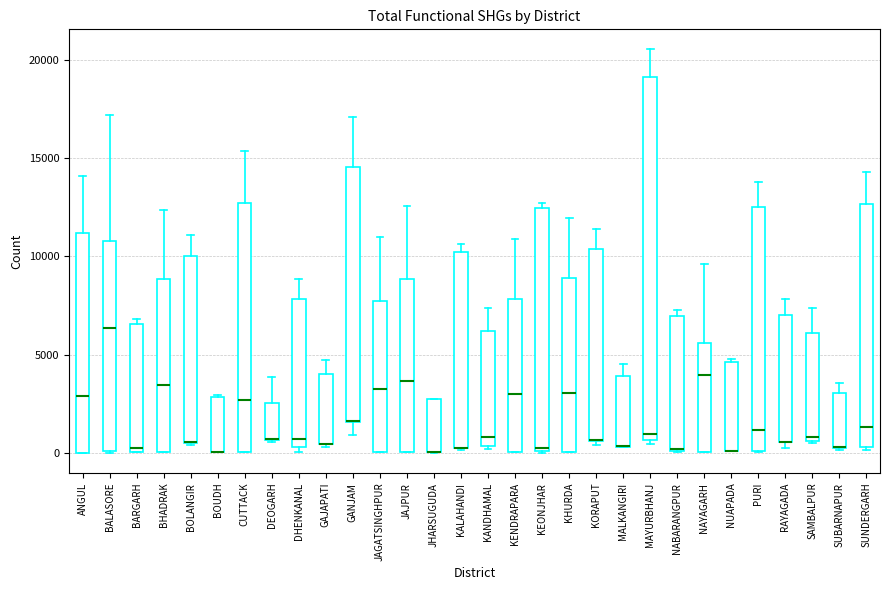

Where does the upper whisker of the box for GANJAM end on the y-axis? The values are not printed on the chart, so give them approximately, as read against the axis.

17000